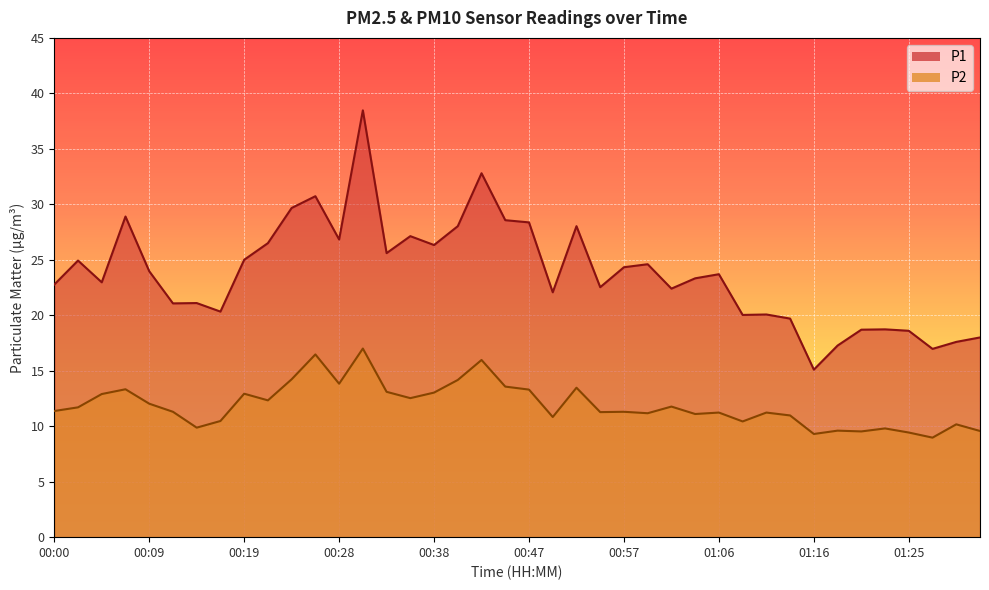

What is the total value across all series at 00:47?

41.7